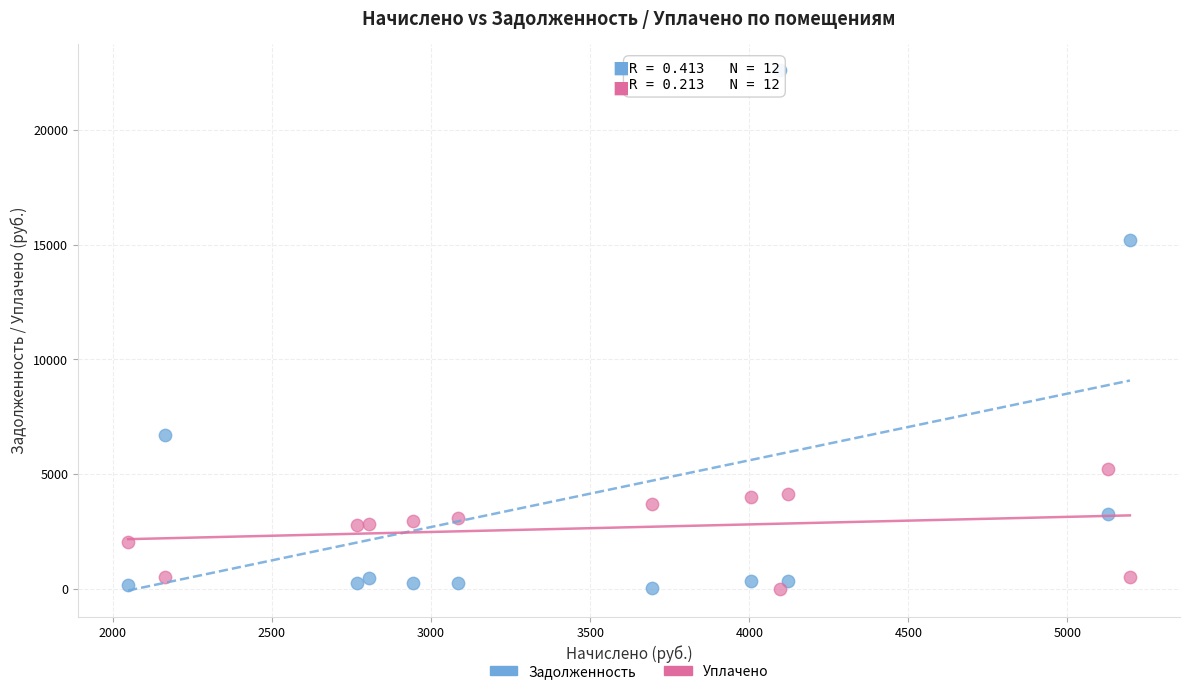

Which series has the widest spread of Y values?

Задолженность